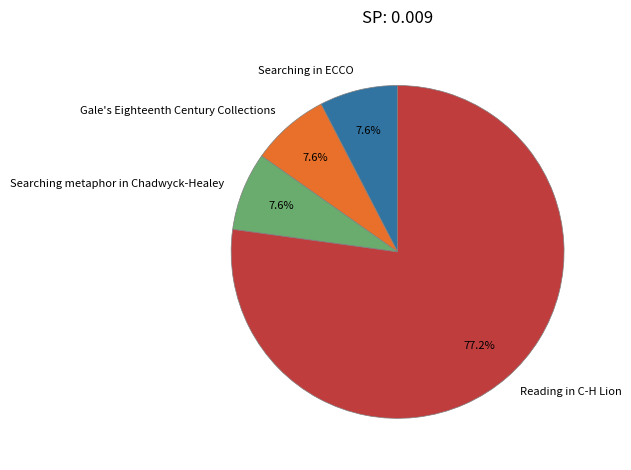

To the nearest percent, what portion does Reading in C-H Lion represent?

77%